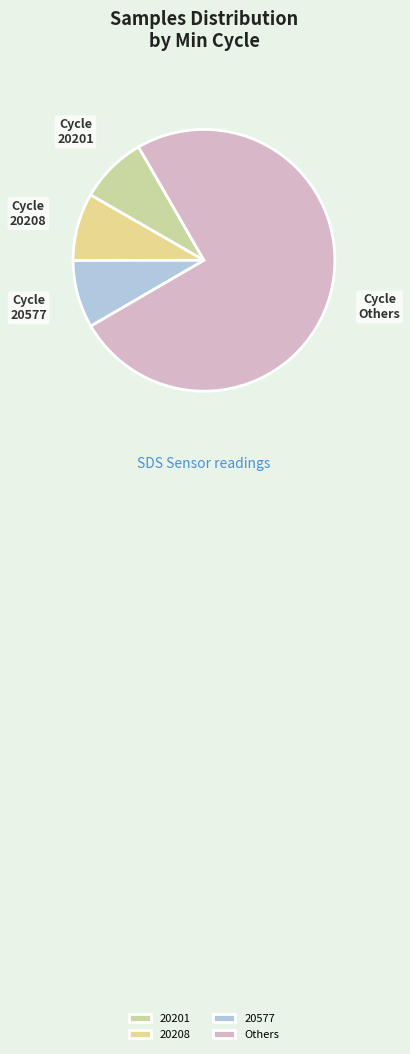

What is the largest slice in the pie chart?

Others